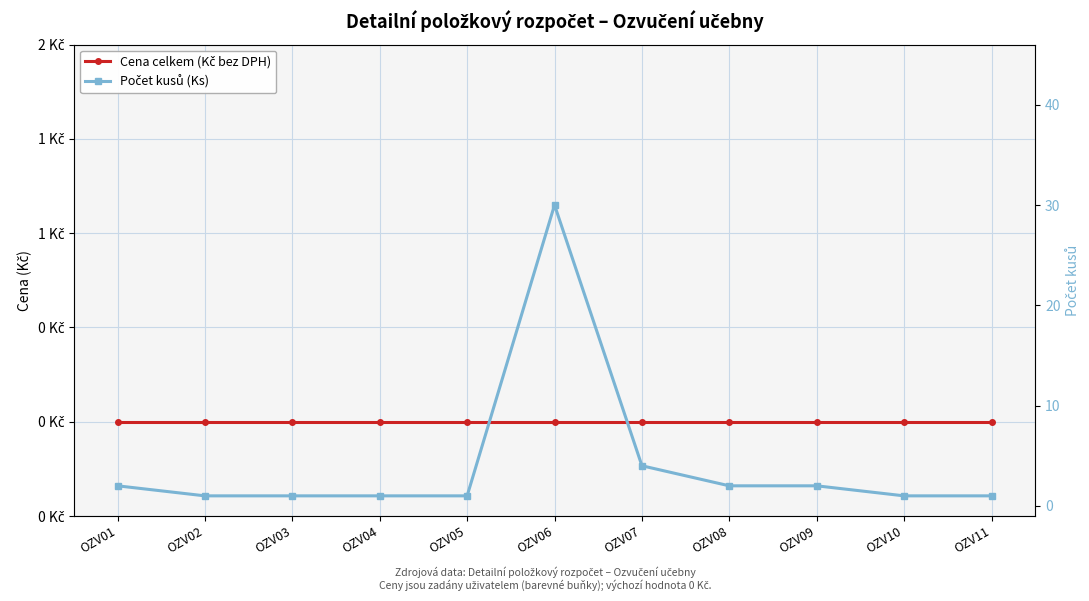

How many lines are shown in the chart?

2